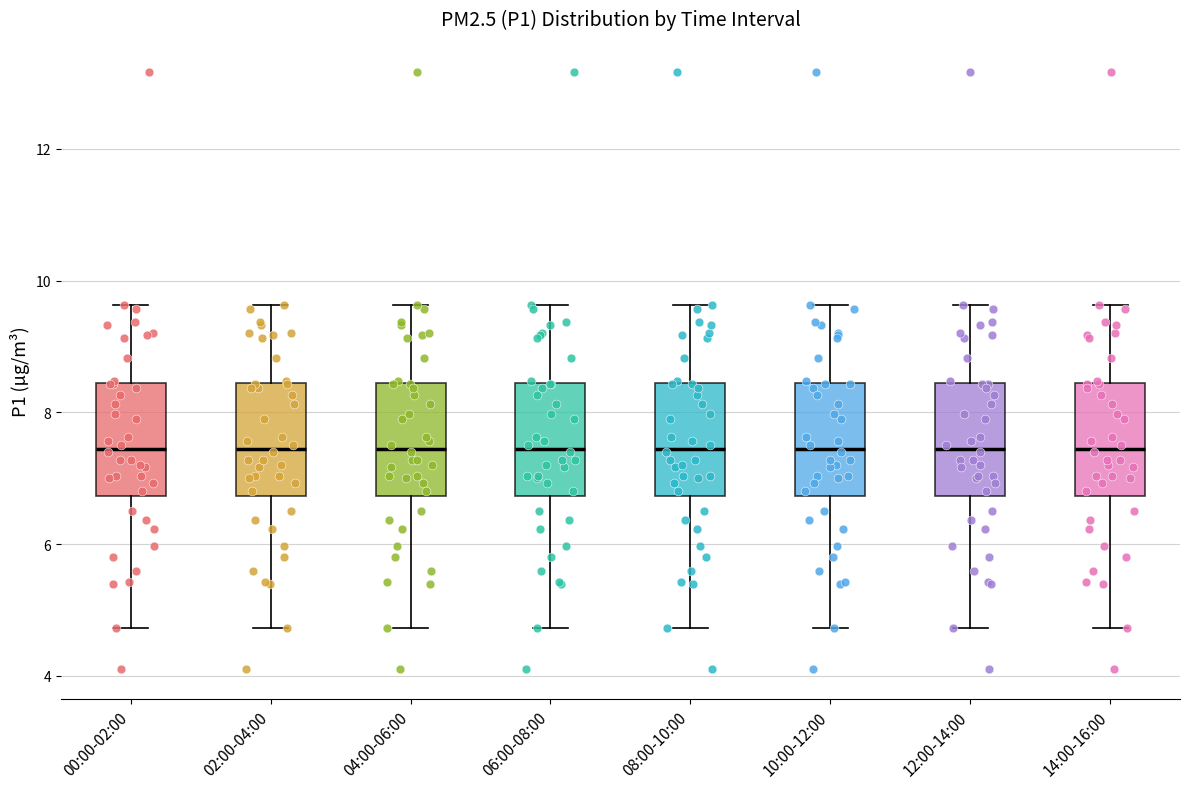

Where does the lower whisker of the box for 00:00-02:00 end on the y-axis? The values are not printed on the chart, so give them approximately, as read against the axis.

4.8